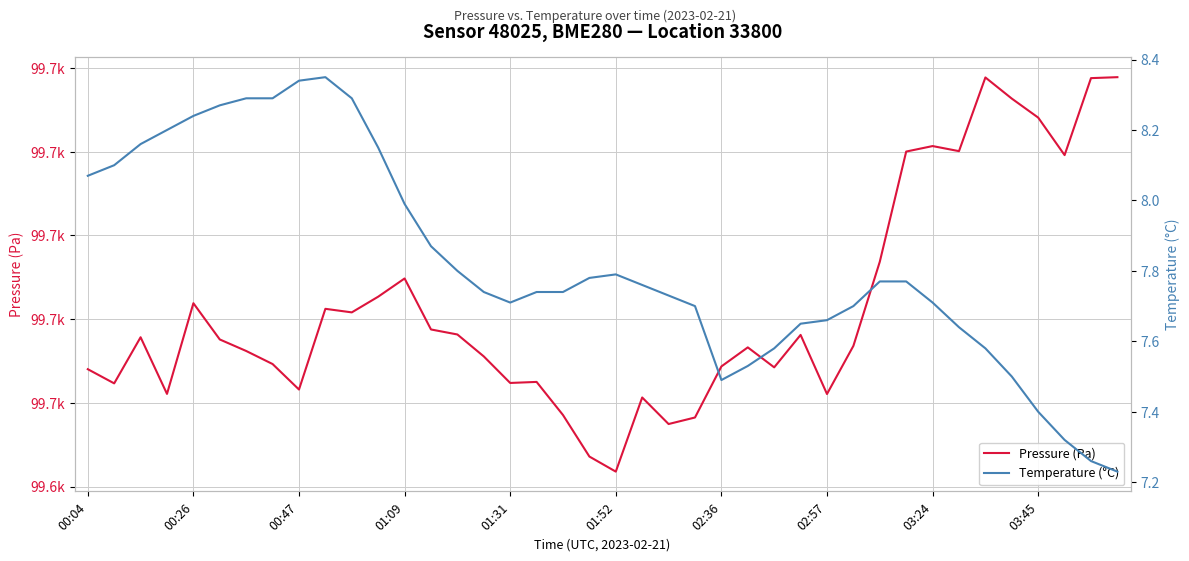

True or false: Pressure (Pa) and Temperature (°C) cross at least once.

False